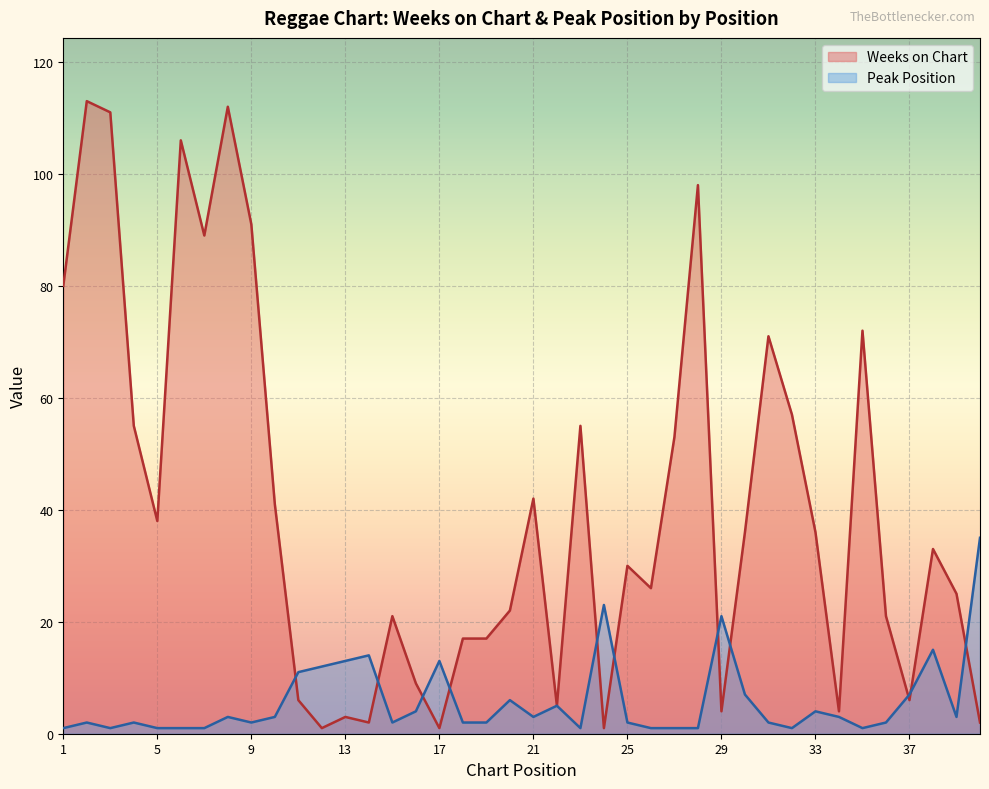

Which category has the lowest value in the Peak Position series?

1